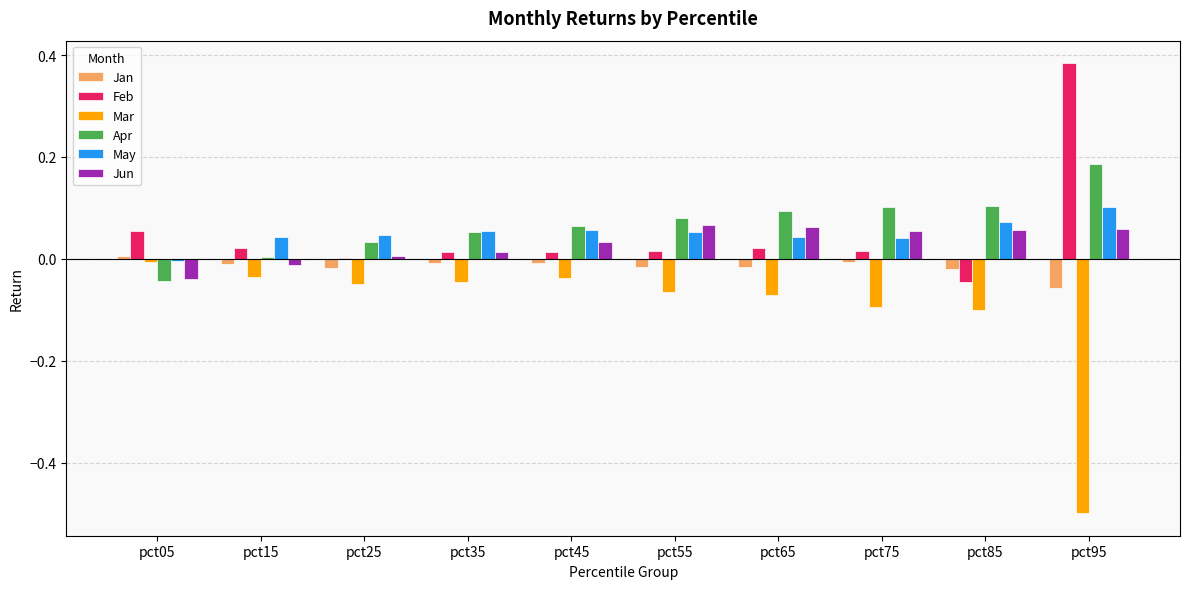

Count the number of data series in this chart.

6